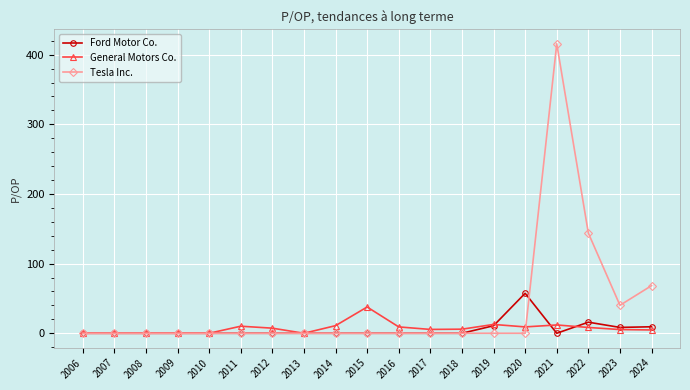

Which label corresponds to the largest value in the chart?

2021